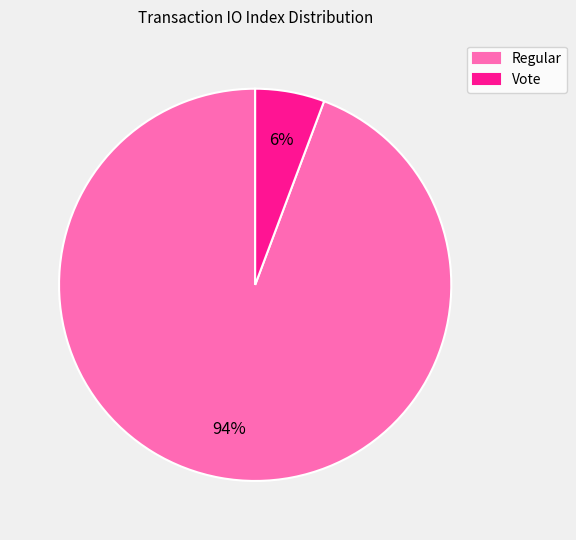

What percentage is the Regular slice, to the nearest percent?

94%